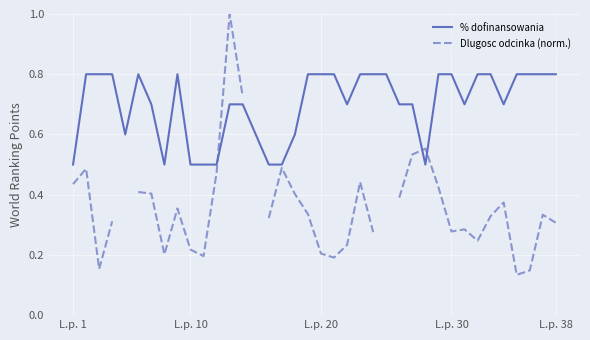

What is the highest value of the % dofinansowania series?

0.8